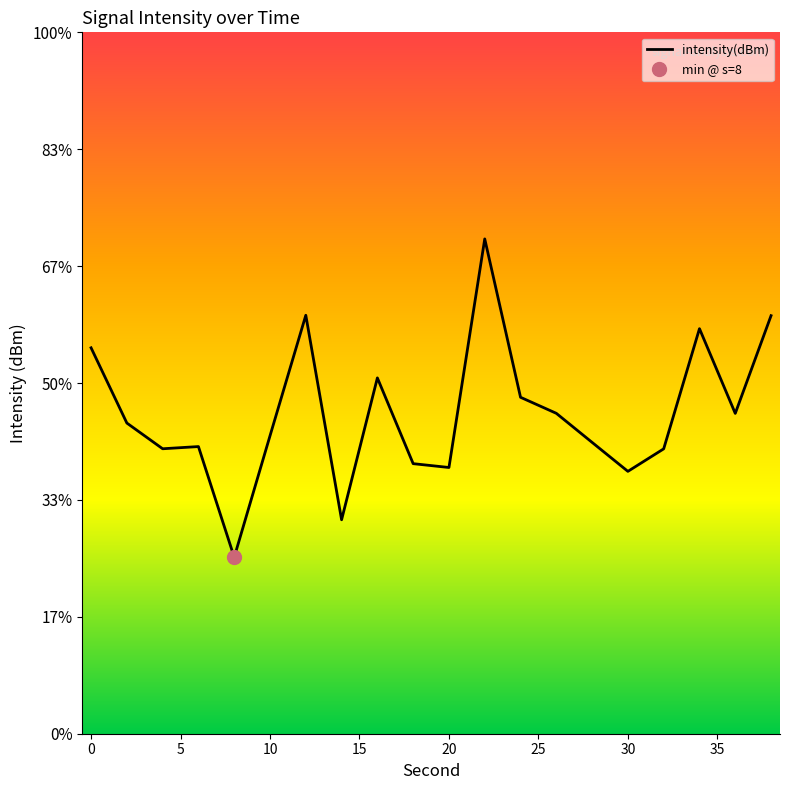

True or false: there are more than 2 points higher than both neighbors.

True